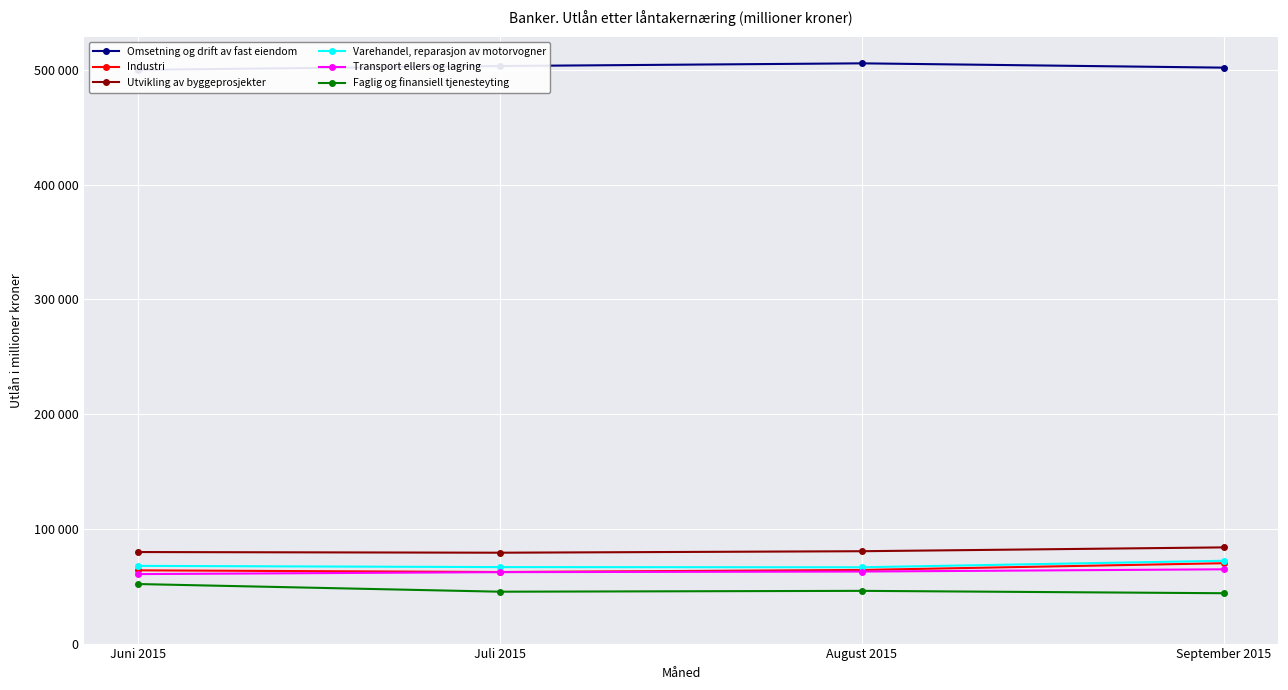

What is the sum of all Transport ellers og lagring values?

250390